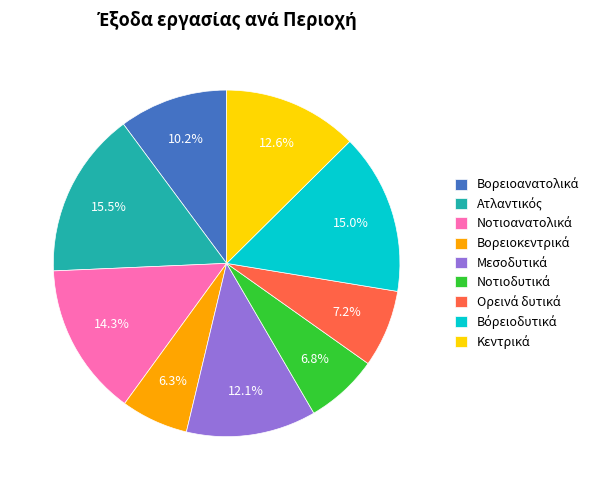

Is there any slice that represents more than half of the pie?

No